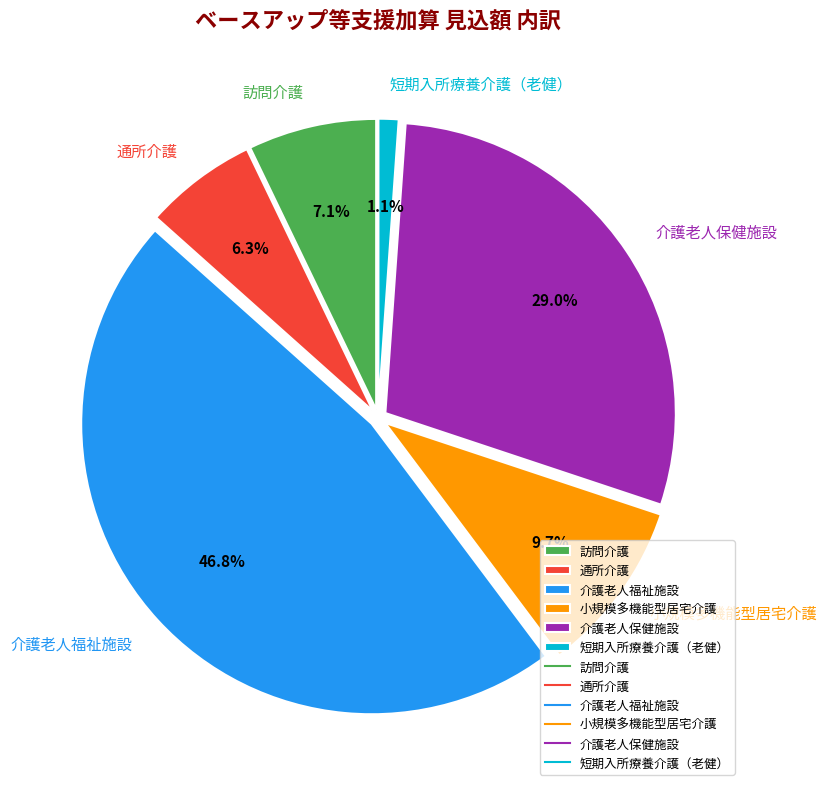

What is the largest slice in the pie chart?

介護老人福祉施設